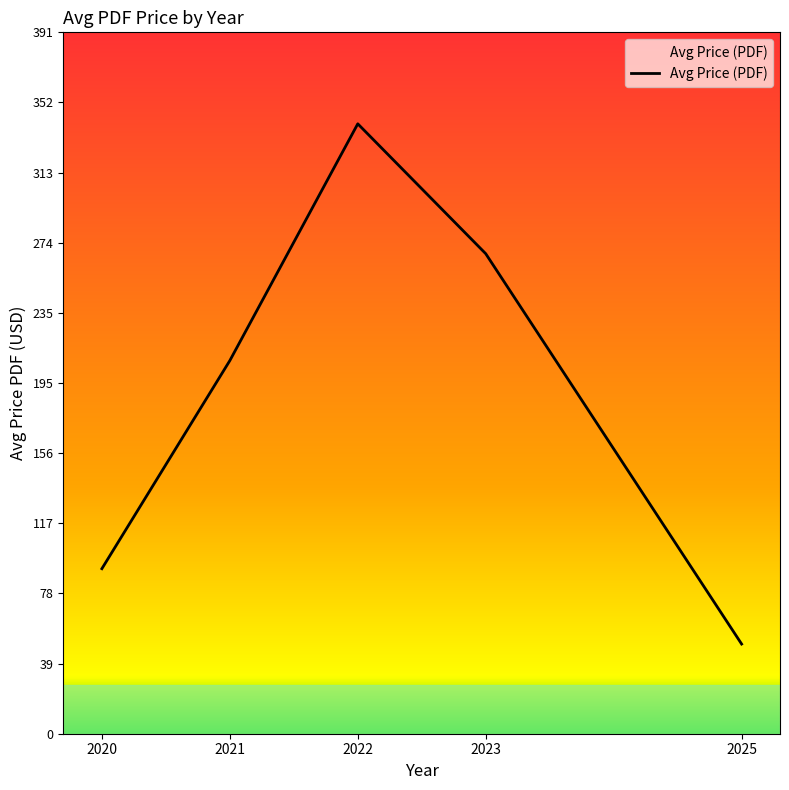

The value at 2023 is 403.0. True or false?

False